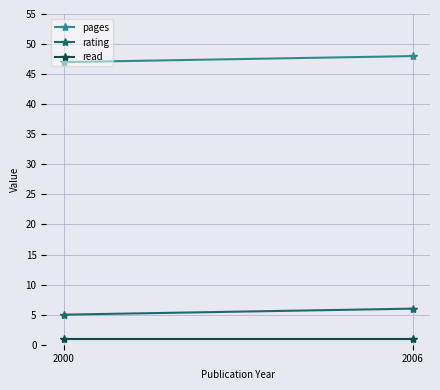

Reading right to left, extract all data points from this chart.

pages: 2006=48	2000=47
rating: 2006=6	2000=5
read: 2006=1	2000=1